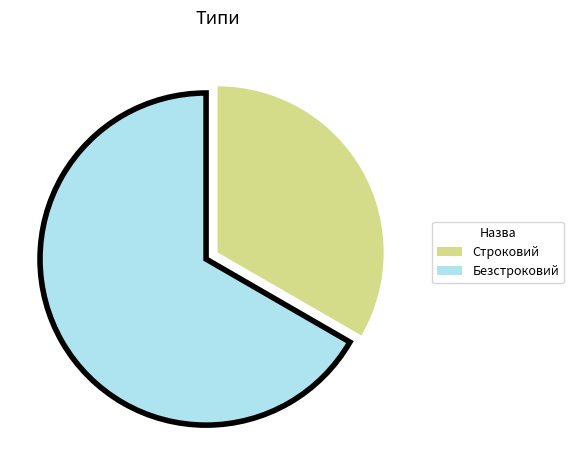

True or false: Строковий accounts for 43% of the total.

False